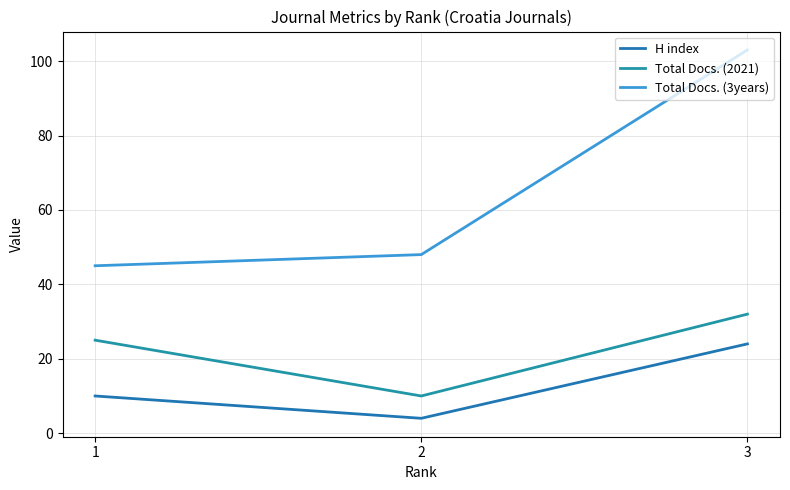

What is the sum of all H index values?

38